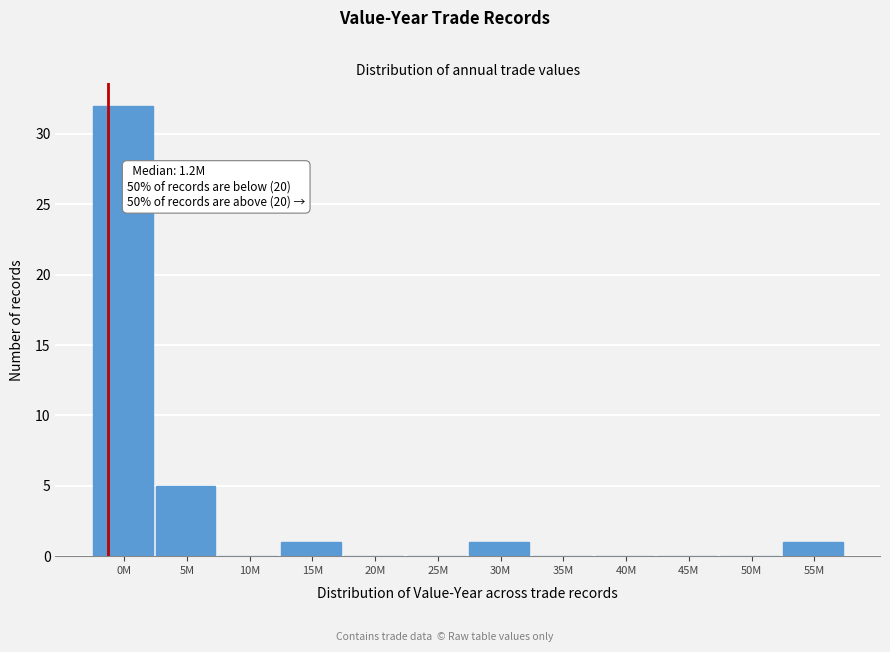

Reading right to left, what are all the values shown in this chart?

55M=1	50M=0	45M=0	40M=0	35M=0	30M=1	25M=0	20M=0	15M=1	10M=0	5M=5	0M=32